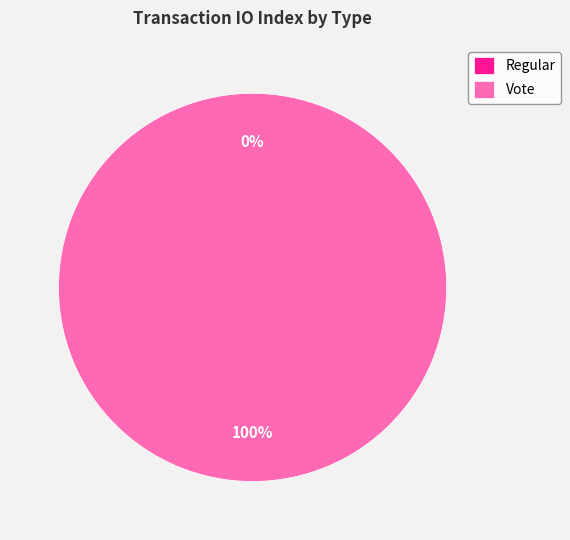

Is the sum of Regular and Vote greater than half?

Yes